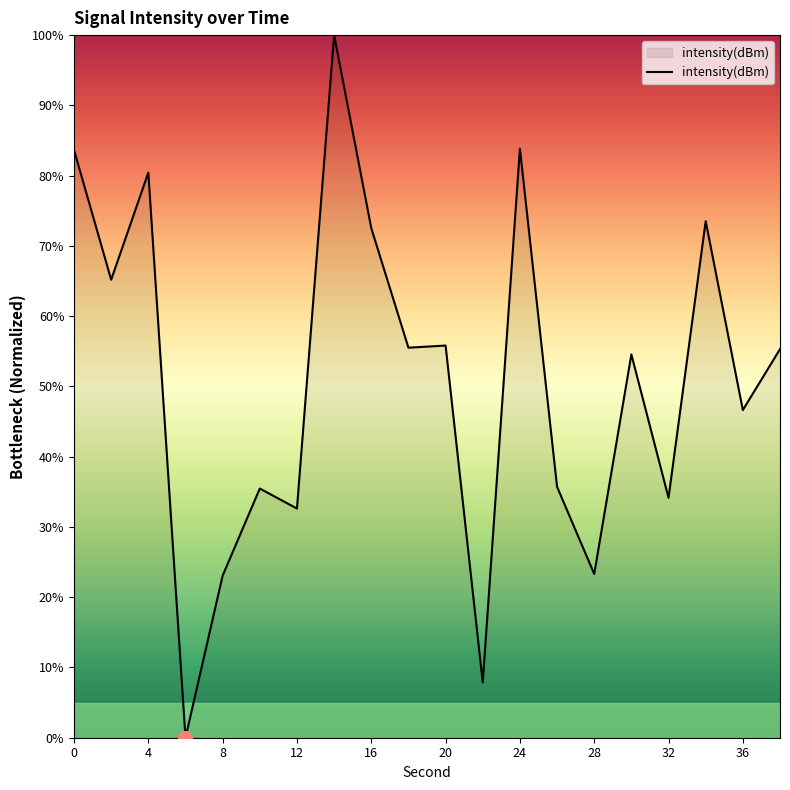

What is the maximum value shown in the chart?

100.0